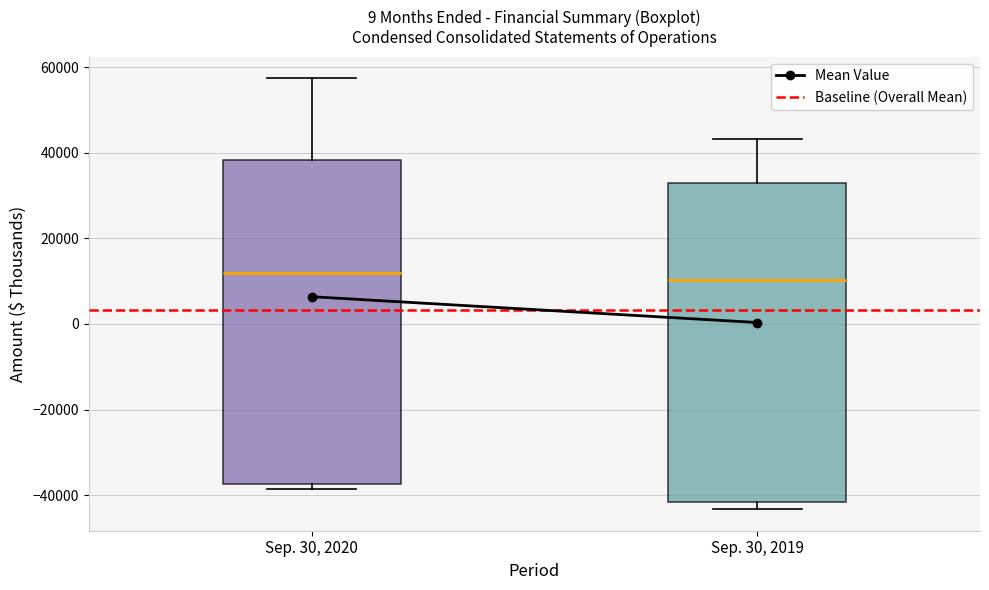

Reading left to right, transcribe this box plot: for each box, give where its median line is, the range the box spans, and where its two whiskers end, as read against the y-axis. The values are not printed on the chart, so give them approximately, as read against the axis.

Sep. 30, 2020: median 12000, box -38000 to 38000, whiskers -38000 (just below the box's lower edge) to 58000
Sep. 30, 2019: median 10000, box -42000 to 34000, whiskers -44000 to 44000